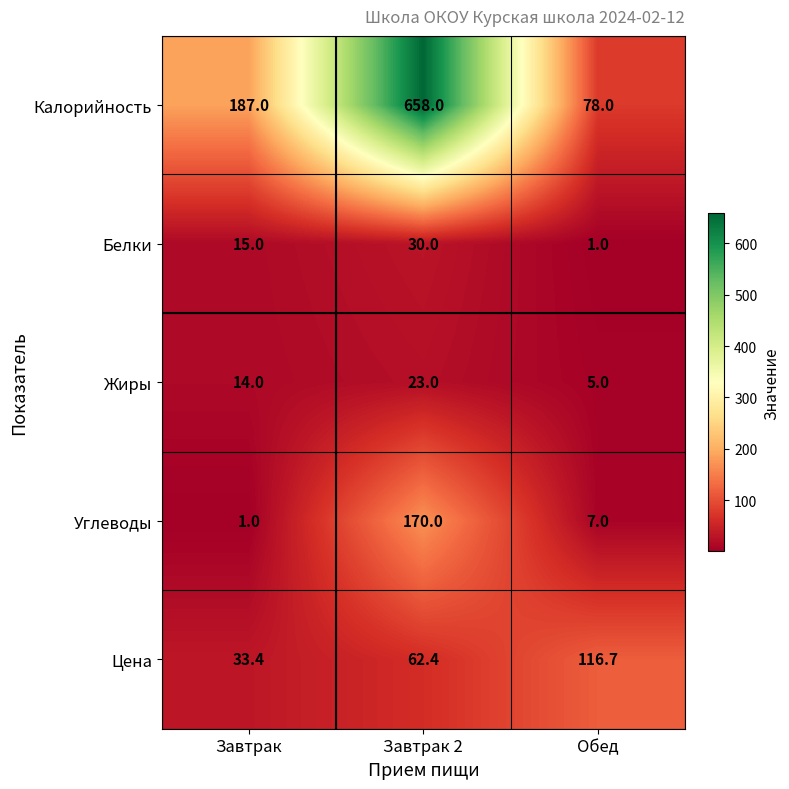

The value of Углеводы at Обед is 7.0. True or false?

True